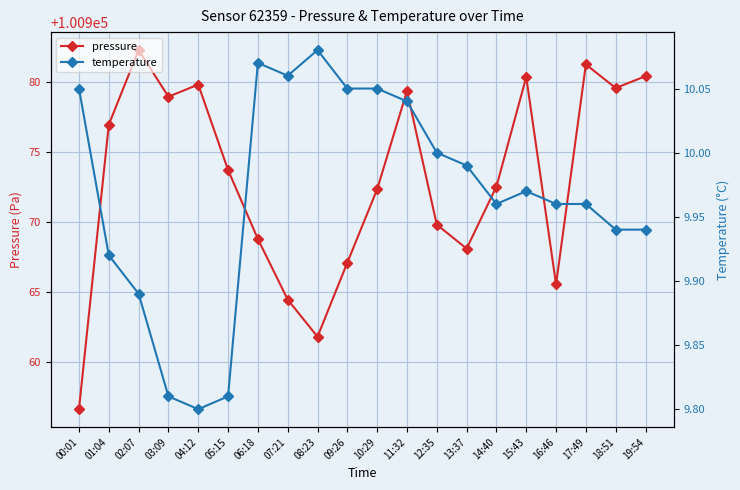

What is the label of the 9th point from the right?

11:32